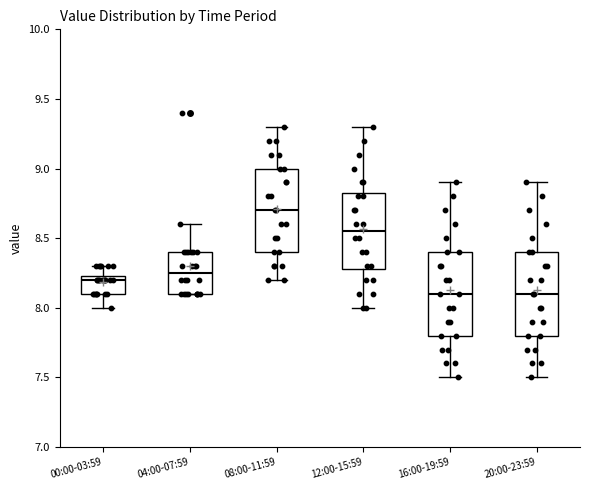

Reading left to right, read every box against the y-axis: the position of its median line, the range the box covers, and the ends of its whiskers. The values are not printed on the chart, so give them approximately, as read against the axis.

00:00-03:59: median 8.20, box 8.10 to 8.25, whiskers 8.00 to 8.30
04:00-07:59: median 8.25, box 8.10 to 8.40, whiskers 8.10 to 8.60
08:00-11:59: median 8.70, box 8.40 to 9.00, whiskers 8.20 to 9.30
12:00-15:59: median 8.55, box 8.30 to 8.85, whiskers 8.00 to 9.30
16:00-19:59: median 8.10, box 7.80 to 8.40, whiskers 7.50 to 8.90
20:00-23:59: median 8.10, box 7.80 to 8.40, whiskers 7.50 to 8.90